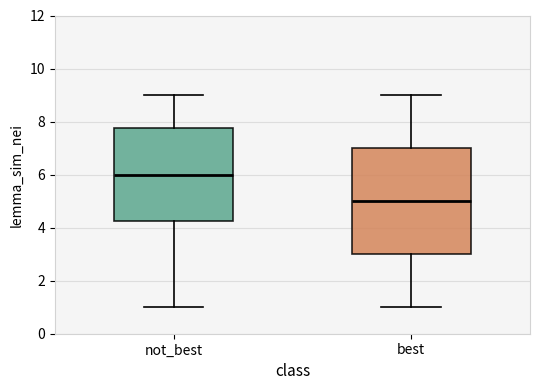

Which box's median line is the lowest?

best